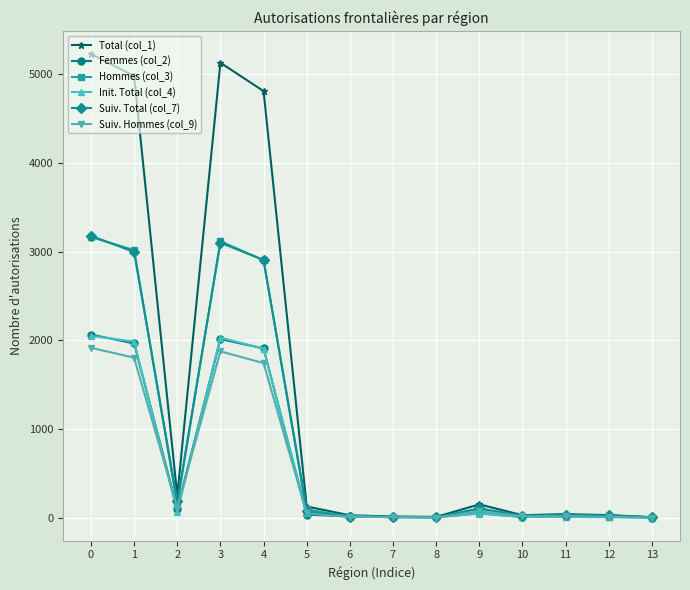

Which series has the widest spread of values?

Total (col_1)